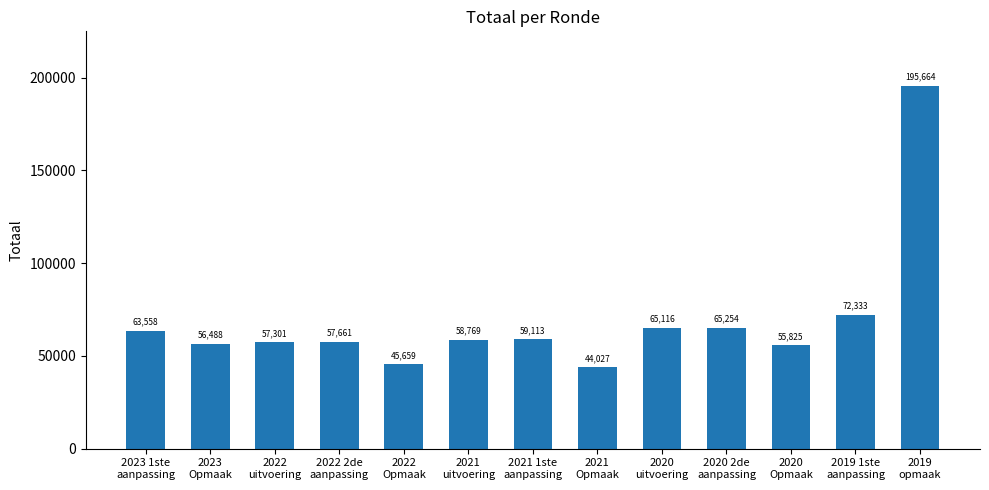

What is the label of the 4th bar from the left?

2022 2de
aanpassing